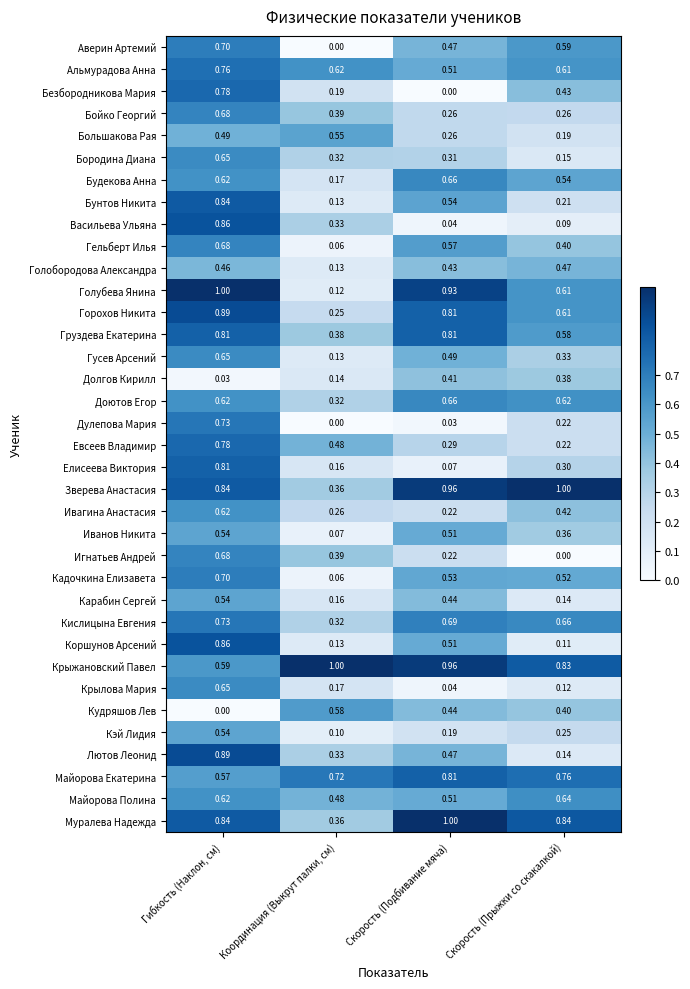

At which label is Горохов Никита closest to 0?

Координация (Выкрут палки, см)